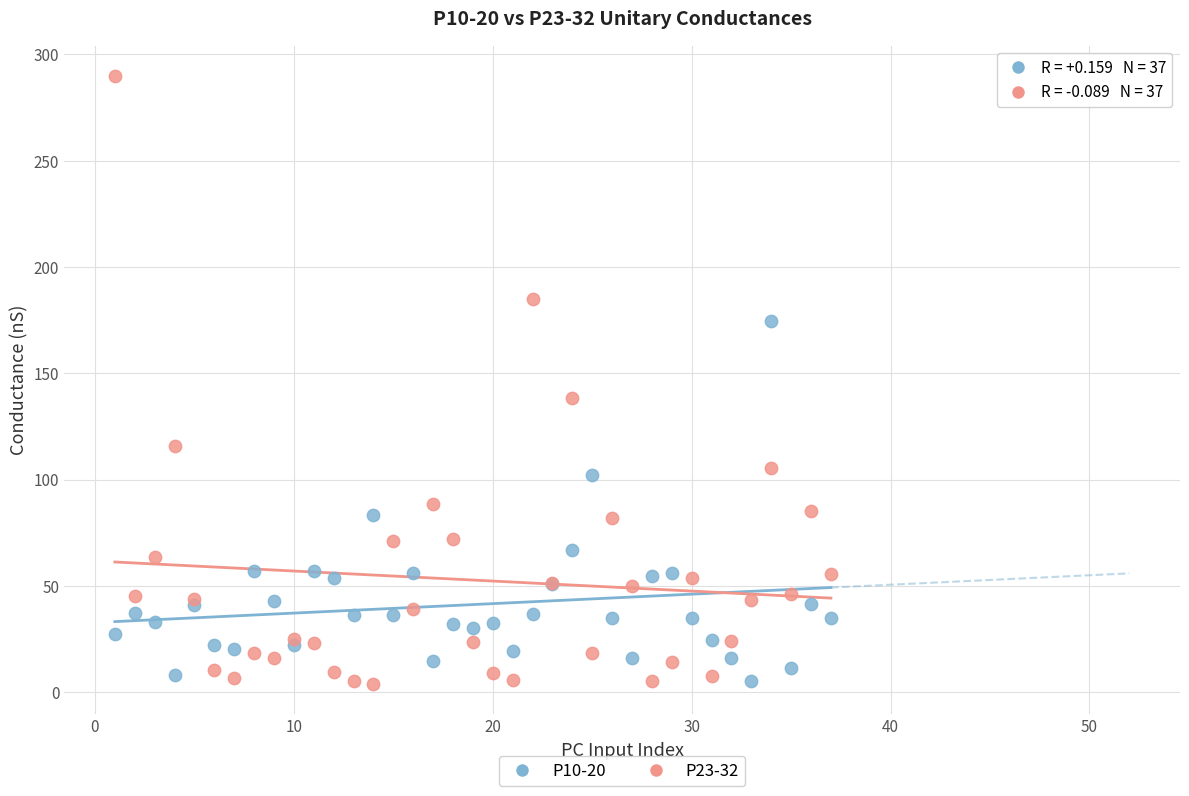

Across all series, what Y value is closest to 146?

138.5